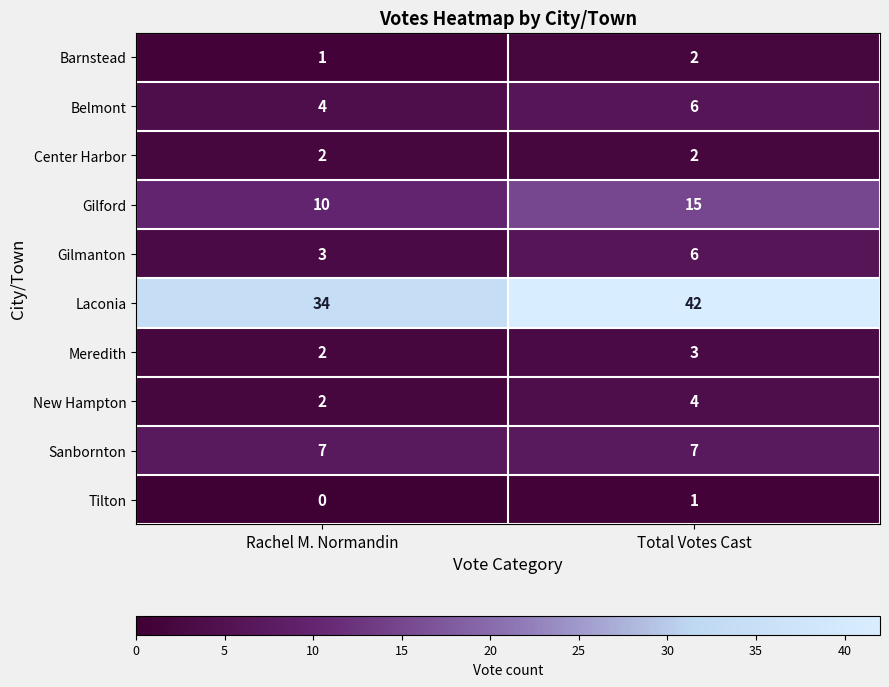

Reading left to right, what are all the values shown in this chart?

Barnstead: Rachel M. Normandin=1	Total Votes Cast=2
Belmont: Rachel M. Normandin=4	Total Votes Cast=6
Center Harbor: Rachel M. Normandin=2	Total Votes Cast=2
Gilford: Rachel M. Normandin=10	Total Votes Cast=15
Gilmanton: Rachel M. Normandin=3	Total Votes Cast=6
Laconia: Rachel M. Normandin=34	Total Votes Cast=42
Meredith: Rachel M. Normandin=2	Total Votes Cast=3
New Hampton: Rachel M. Normandin=2	Total Votes Cast=4
Sanbornton: Rachel M. Normandin=7	Total Votes Cast=7
Tilton: Rachel M. Normandin=0	Total Votes Cast=1